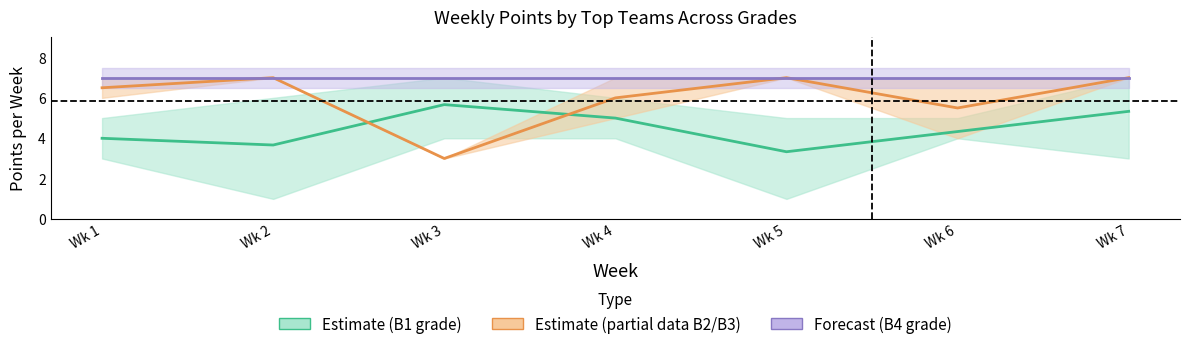

What is the total value across all series at Wk 6?

16.8